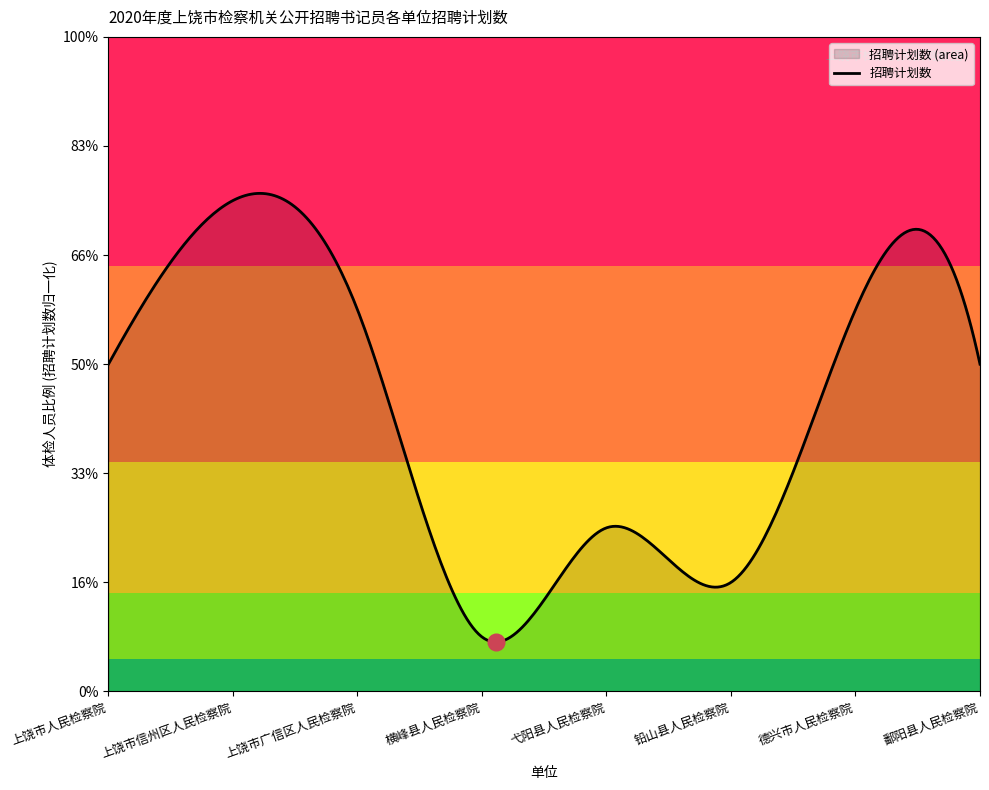

True or false: the data has more than 1 interior local peaks.

True